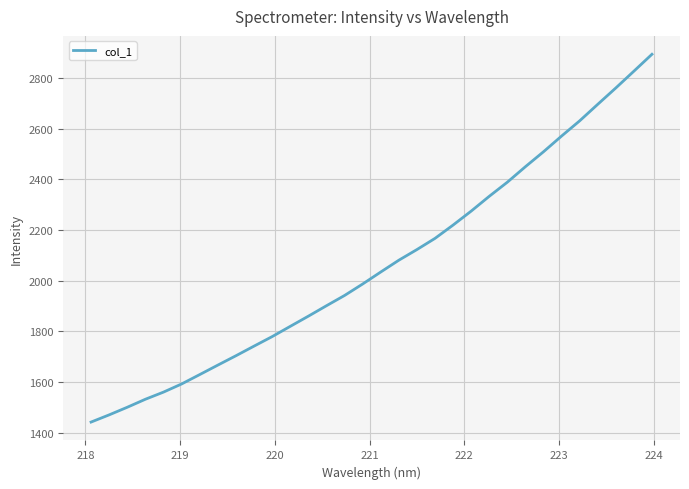

Reading right to left, extract all data points from this chart.

2894.4	2827.6	2761.4	2696.8	2631.6	2571.5	2509.5	2450.6	2389.3	2333.6	2275.2	2220.1	2167.5	2123.3	2081.2	2034.6	1987.3	1942.0	1901.5	1860.3	1820.1	1779.6	1742.0	1704.0	1667.1	1629.7	1592.6	1560.5	1532.2	1500.6	1470.6	1442.1